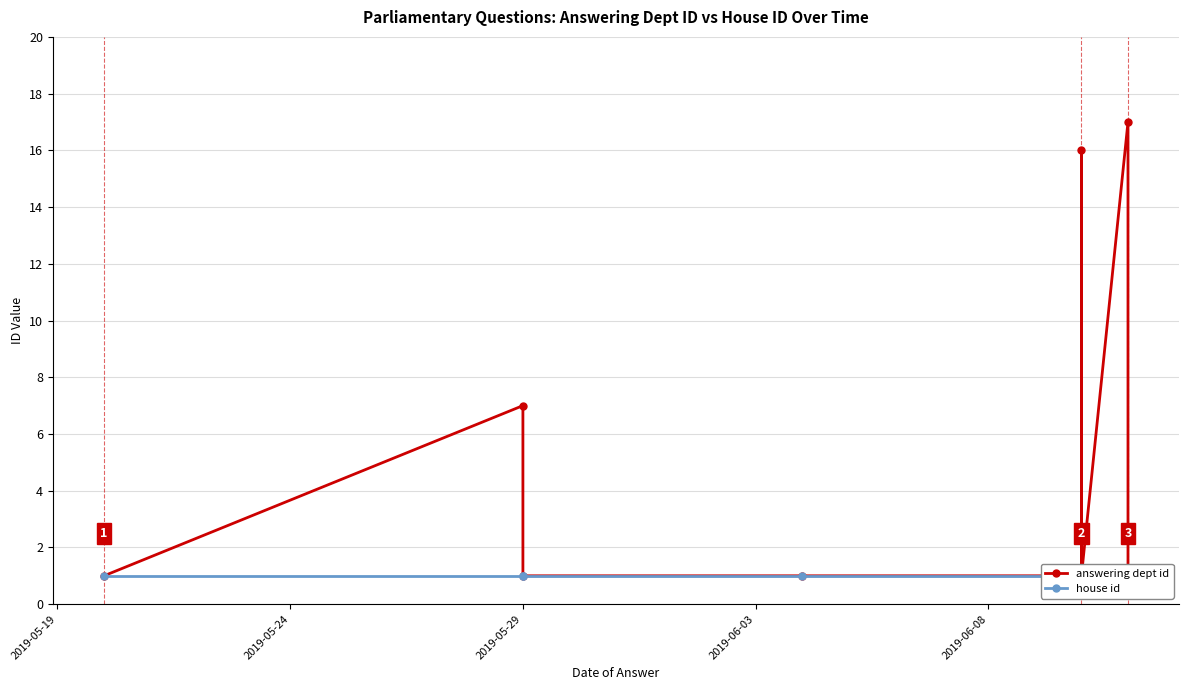

Is it true that house id equals 1 at 2019-06-08?

True